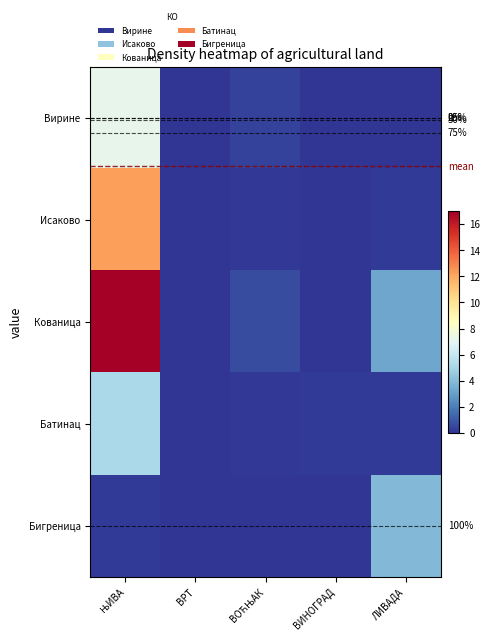

Which has a higher value, ЛИВАДА or ВИНОГРАД?

ЛИВАДА